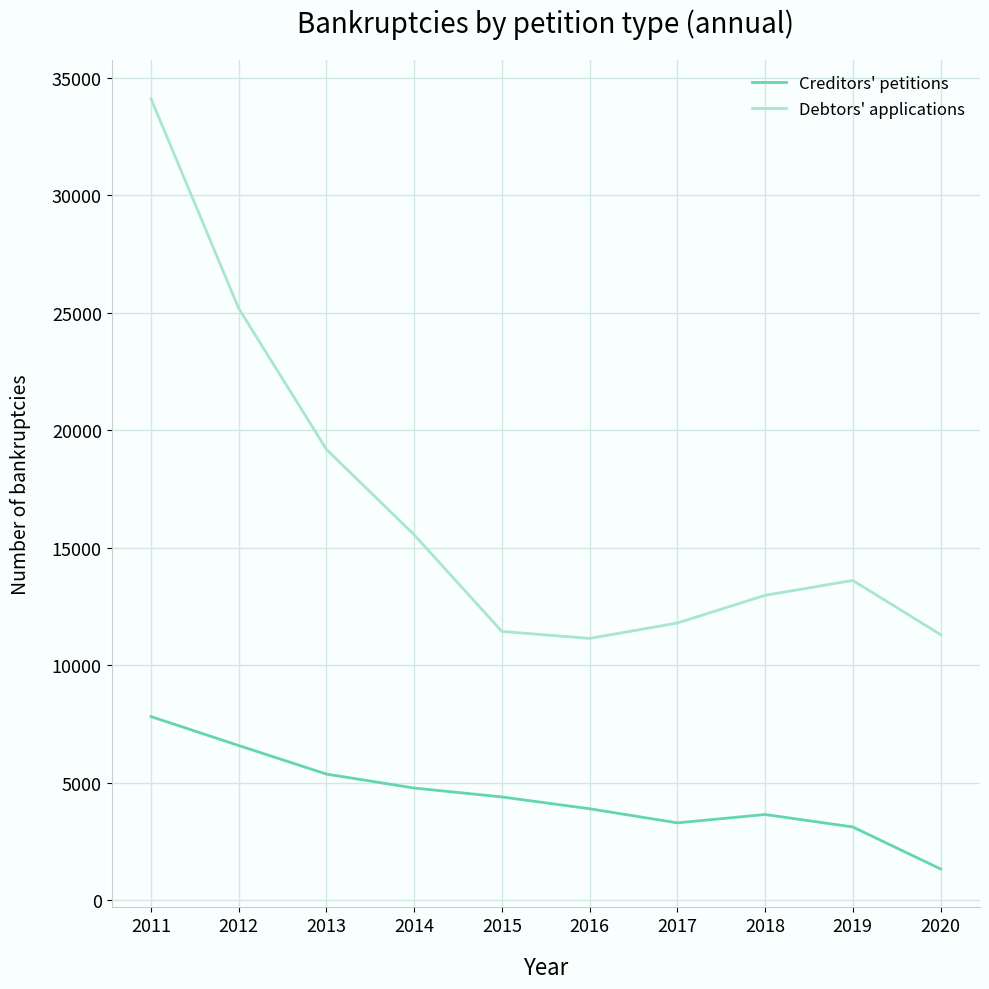

How many interior local peaks does the Creditors' petitions series have?

1